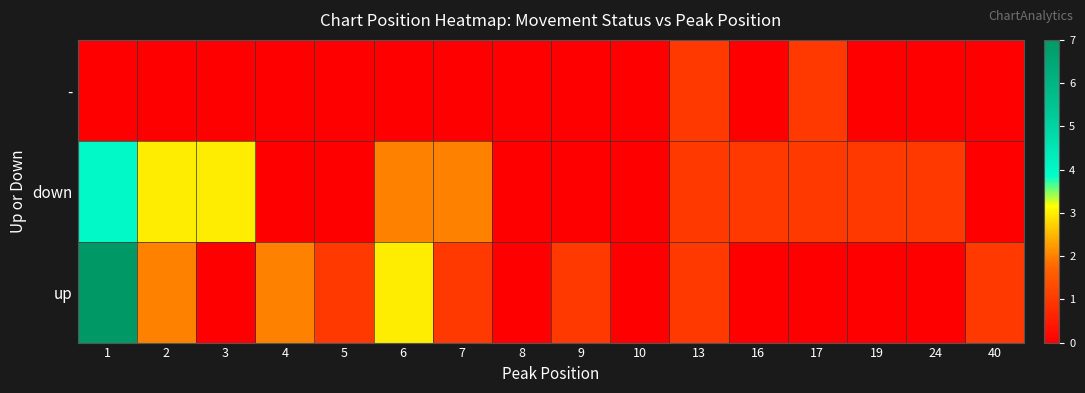

Which series changed the most between 8 and 40?

up